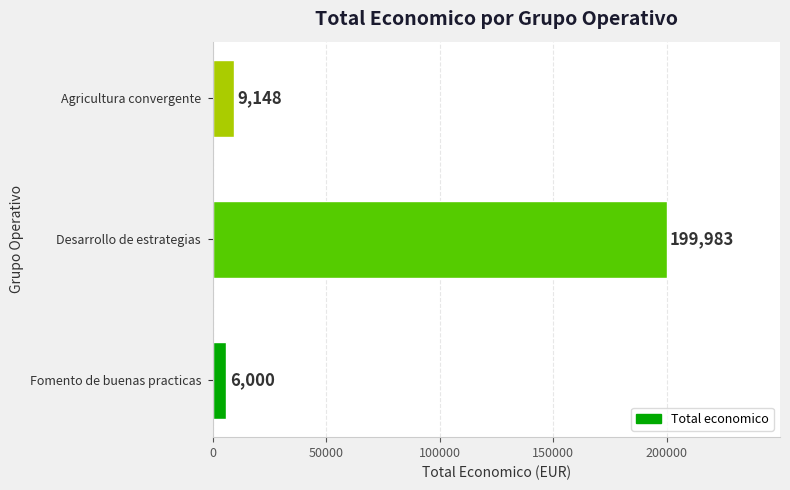

Count the number of categories in the chart.

3